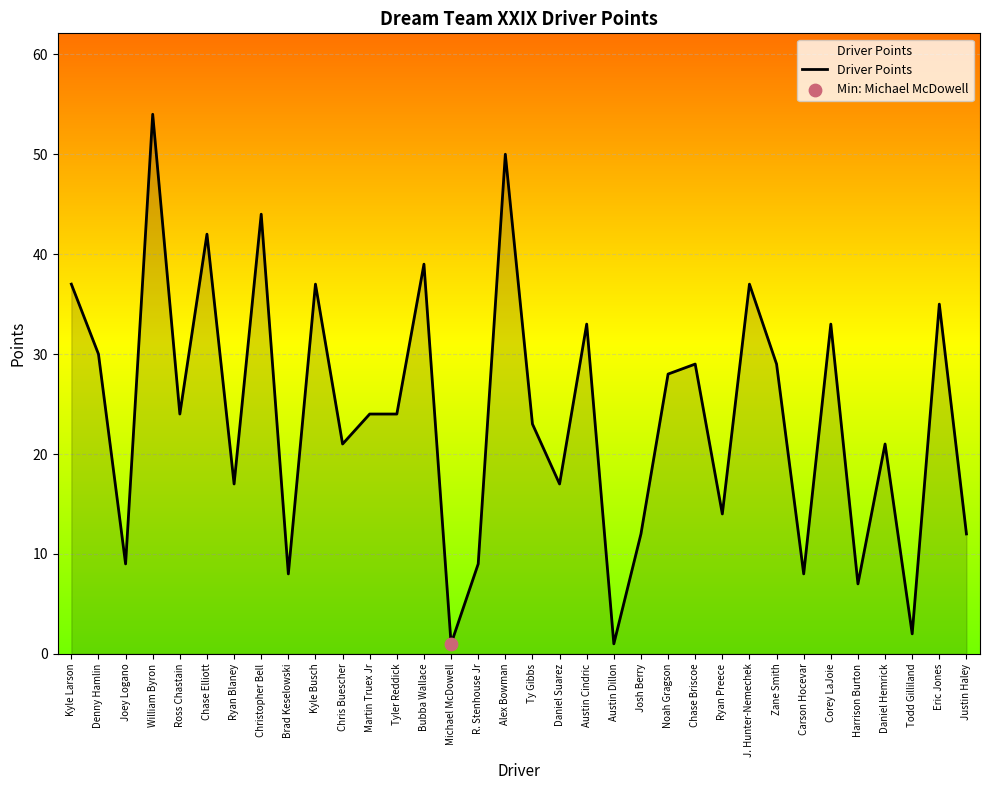

What is the change in value from William Byron to Brad Keselowski?

-46